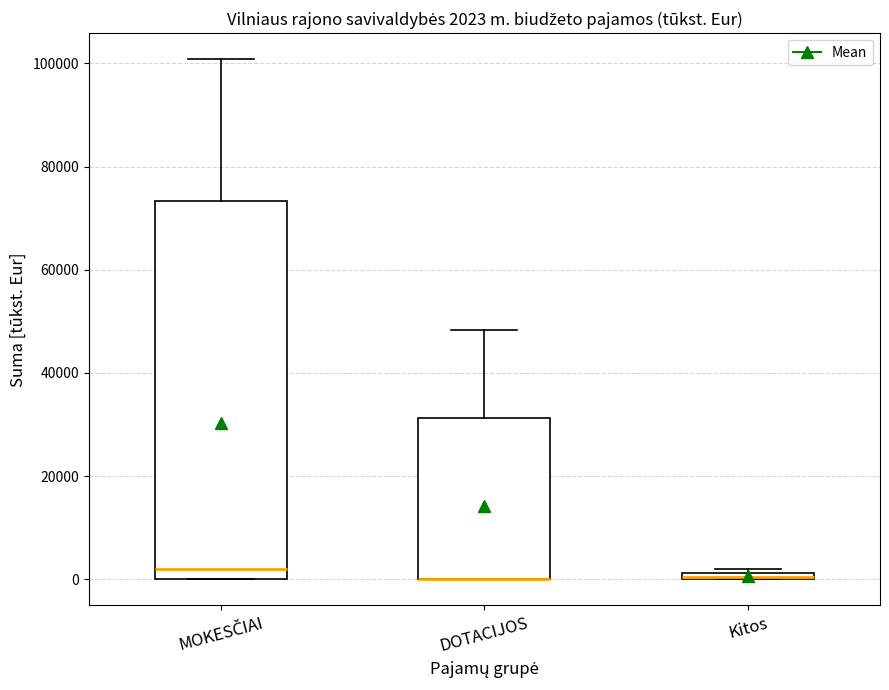

Which box is the tallest, from its lower edge to its upper edge?

MOKESČIAI